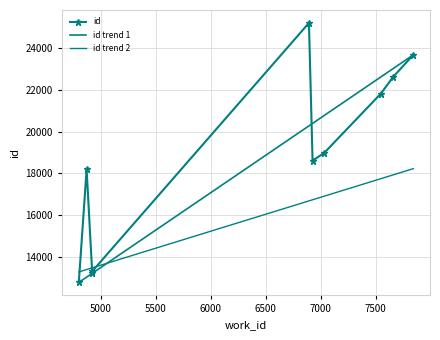

What is the ratio of the value at 7657 to the value at 7547?

1.0